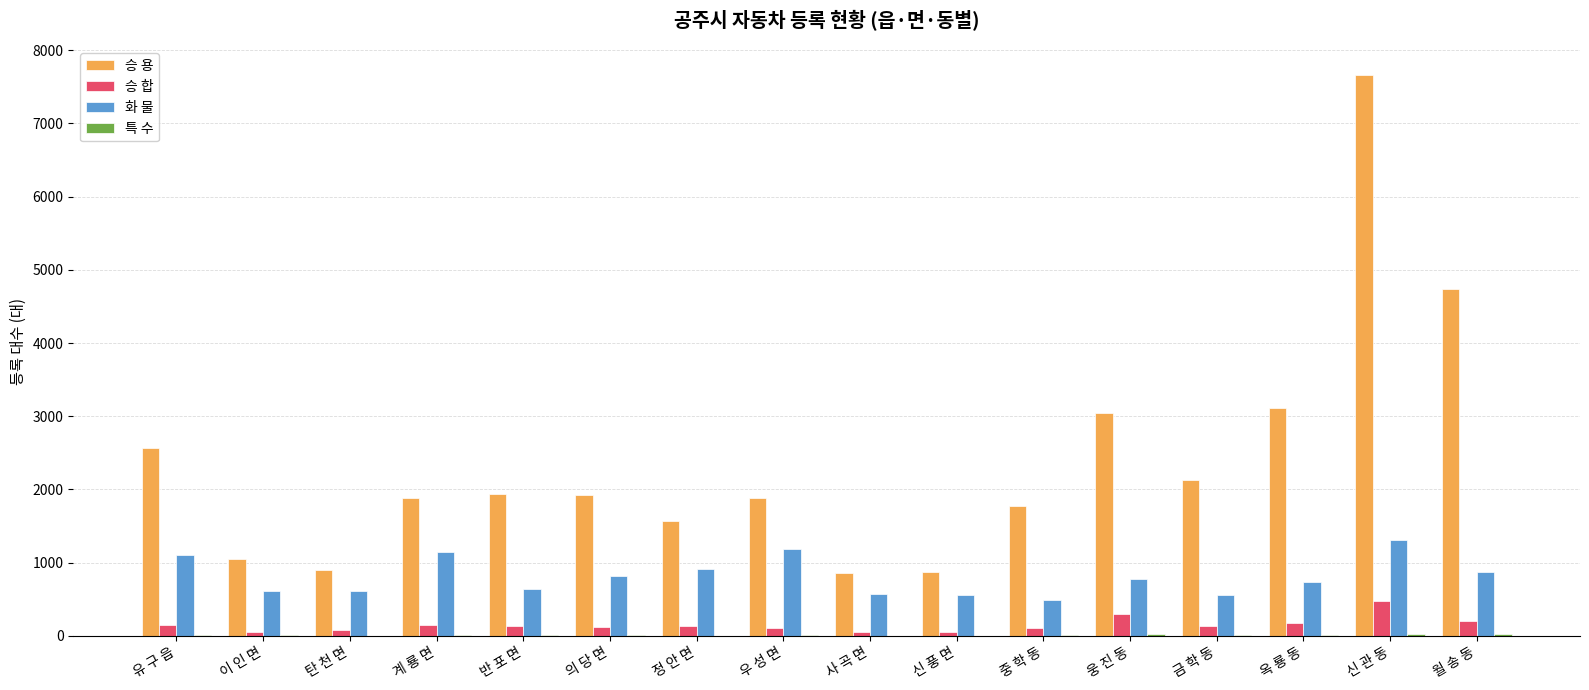

Between 계 룡 면 and 신 관 동, which series saw the biggest shift?

승 용